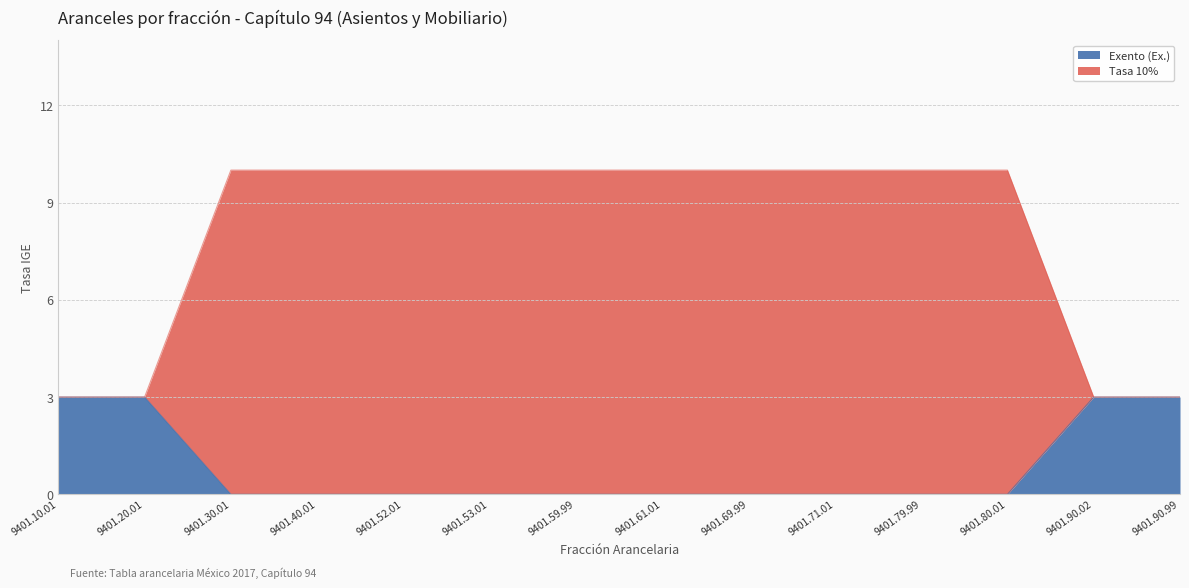

What is the label of the 8th point from the right?

9401.59.99